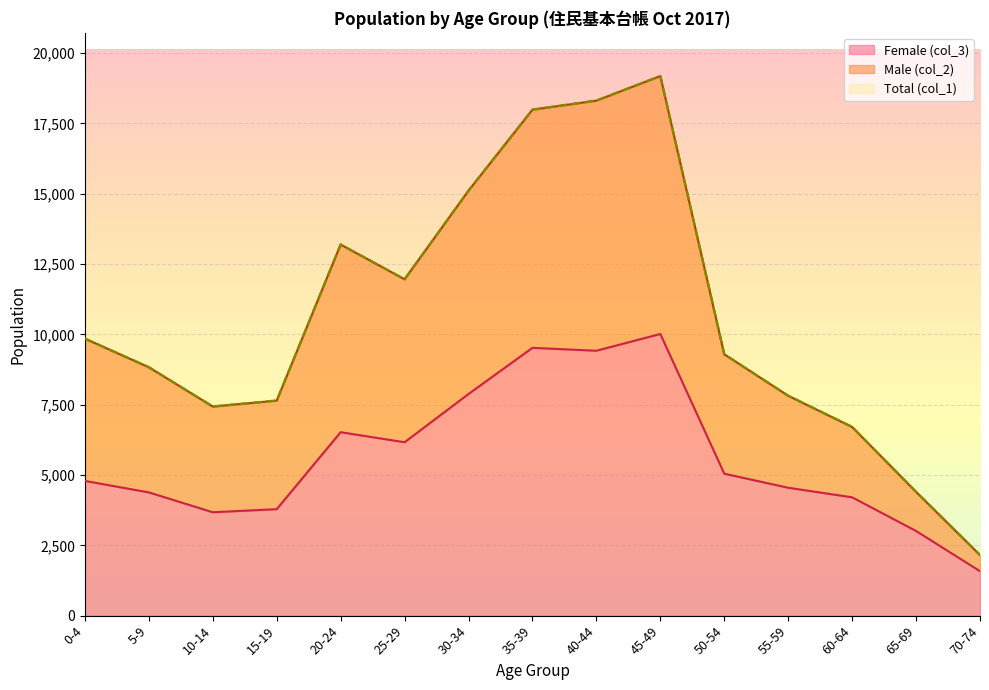

Rank the categories by Female (col_3) value from highest to lowest.

45-49, 35-39, 40-44, 30-34, 20-24, 25-29, 50-54, 0-4, 55-59, 5-9, 60-64, 15-19, 10-14, 65-69, 70-74